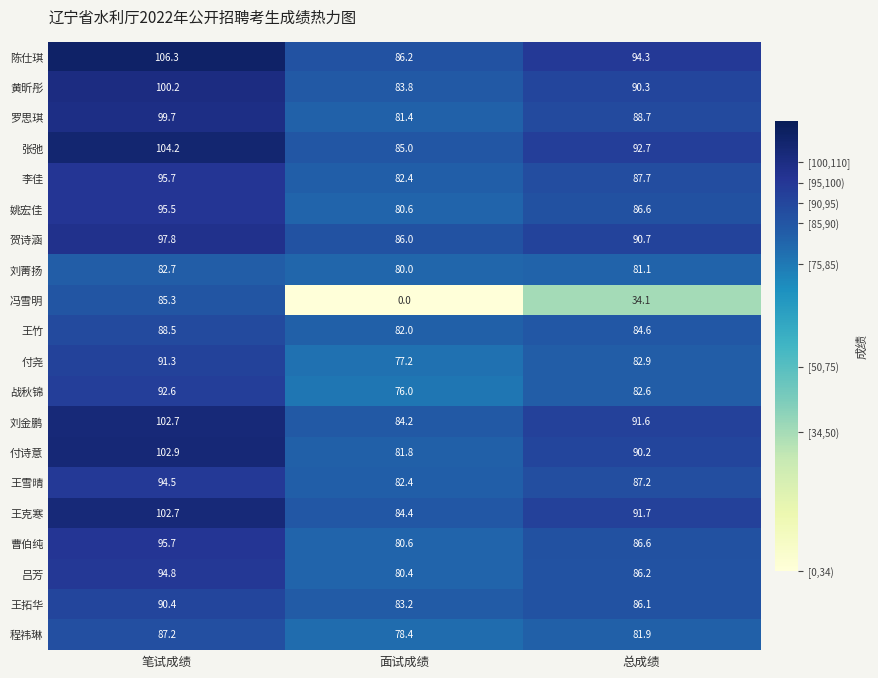

At which label is 刘金鹏 closest to 93?

总成绩